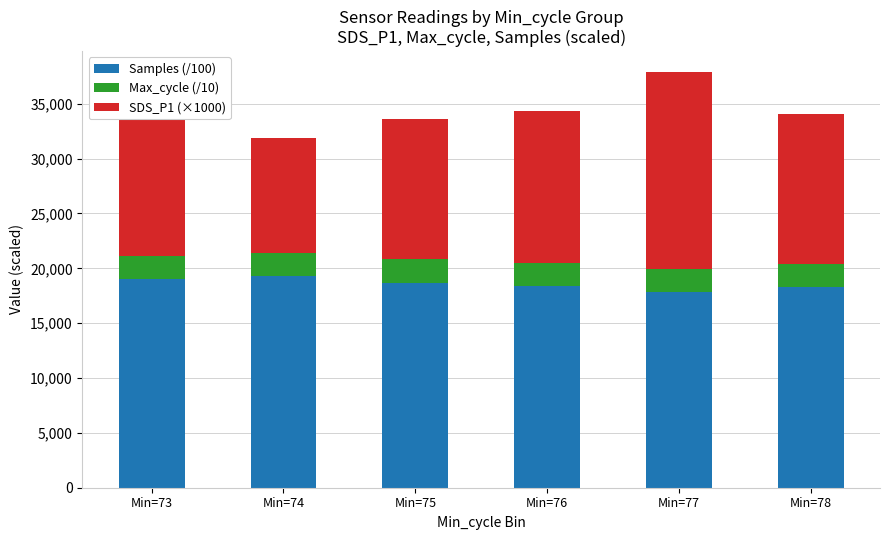

How many bars are there in total?

6